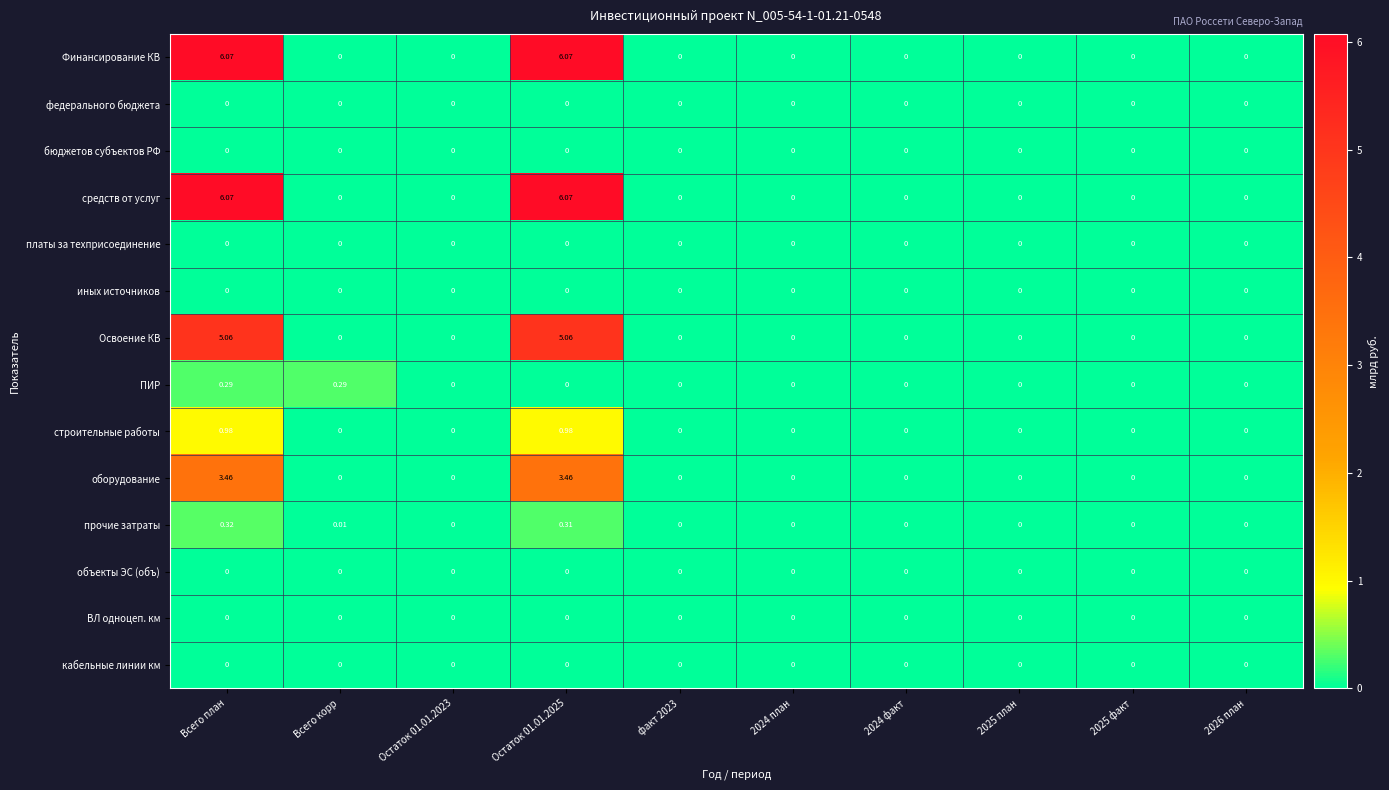

At which category is the sum across all series the highest?

Всего план